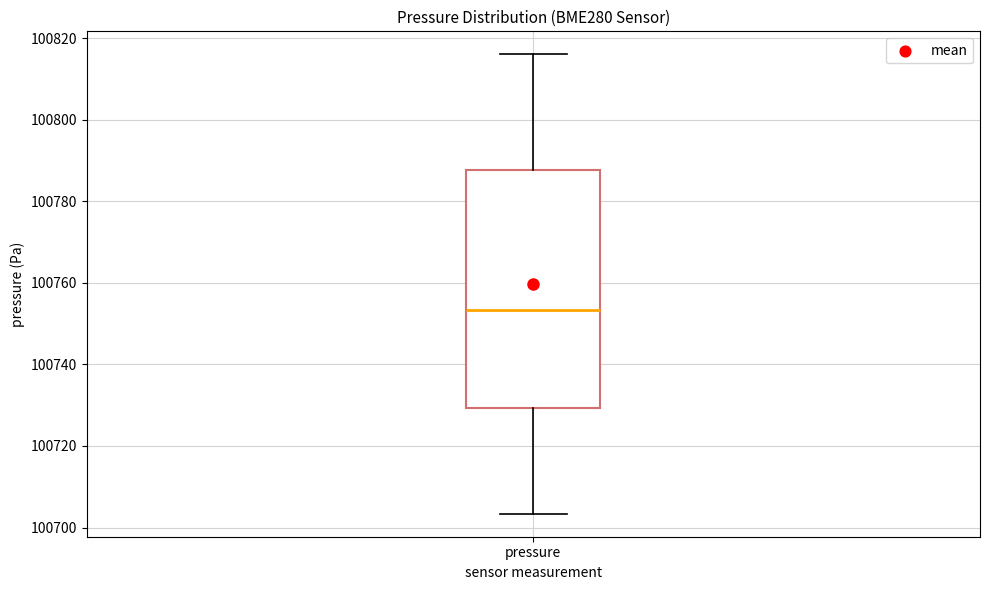

Transcribe this box plot: give where the median line is, the range the box spans, and where the two whiskers end, as read against the y-axis. The values are not printed on the chart, so give them approximately, as read against the axis.

median 100754, box 100730 to 100788, whiskers 100704 to 100816